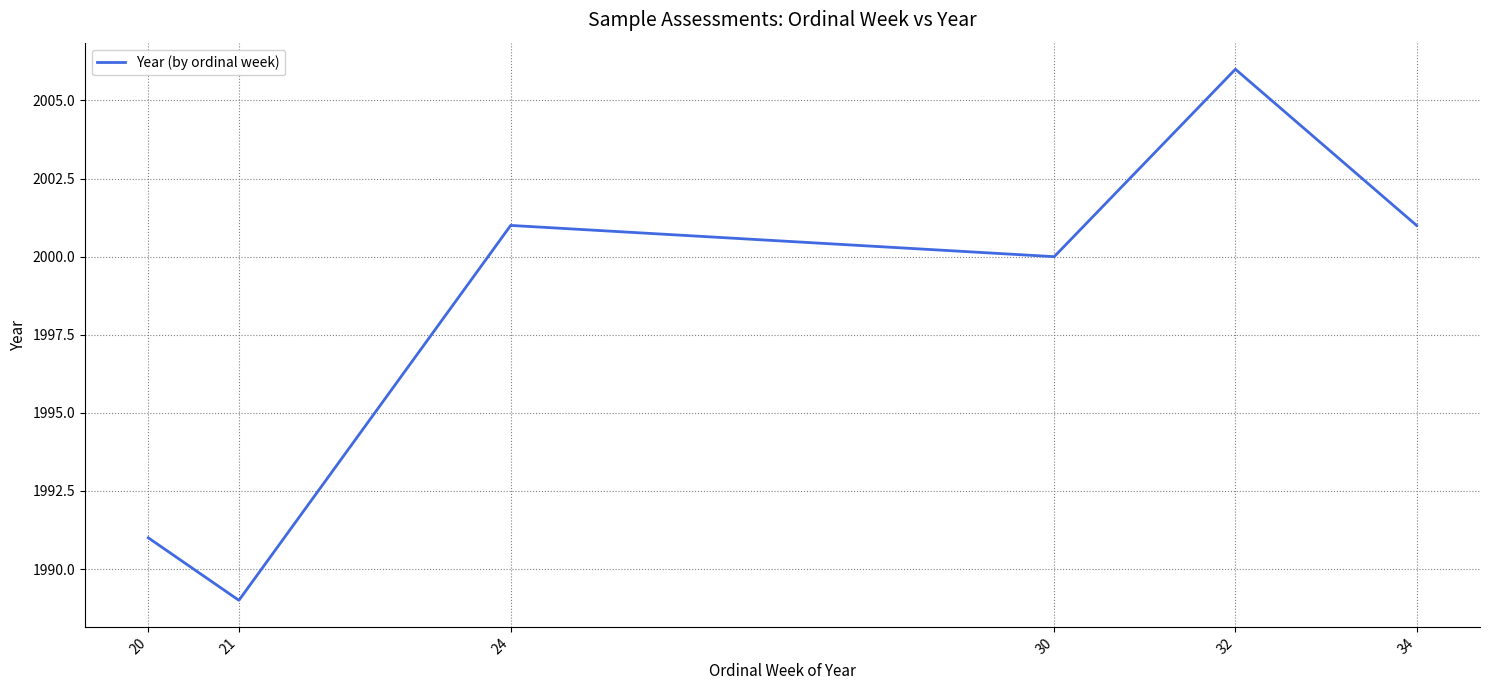

The value at 21 is 2875. True or false?

False